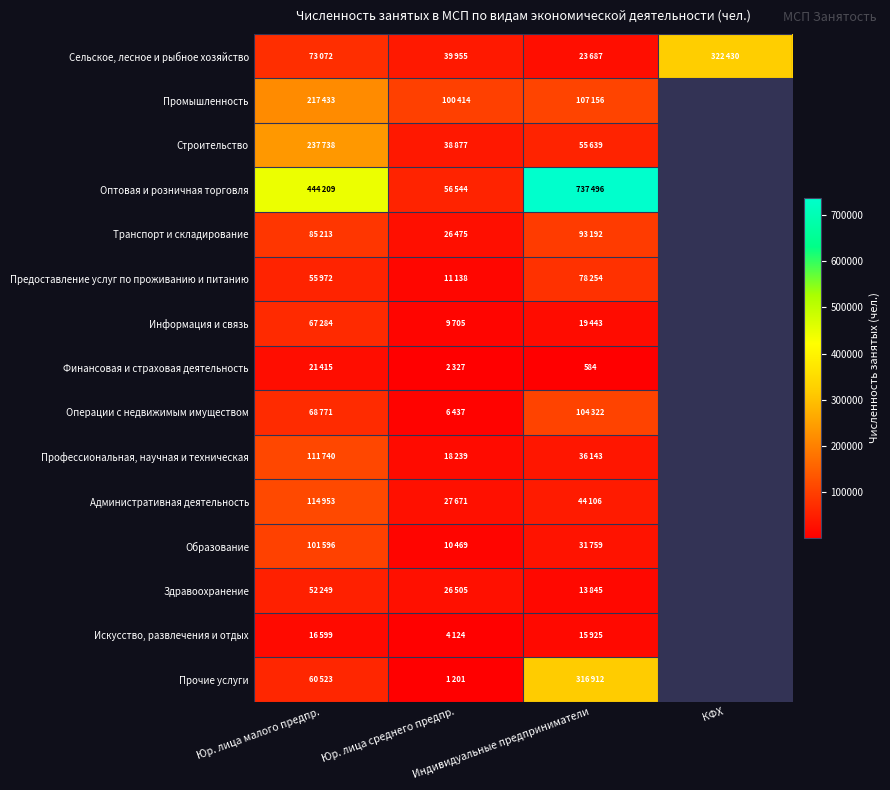

What is the difference between the highest and lowest values at Юр. лица среднего предпр.?

99213.0